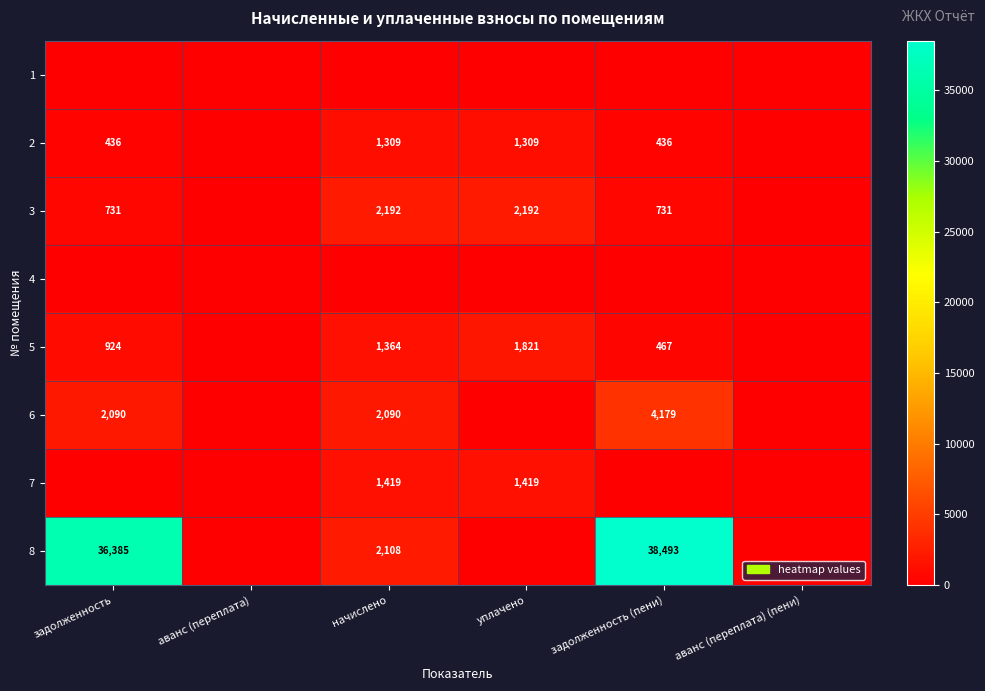

True or false: 7 has a value of 1419 at начислено.

True